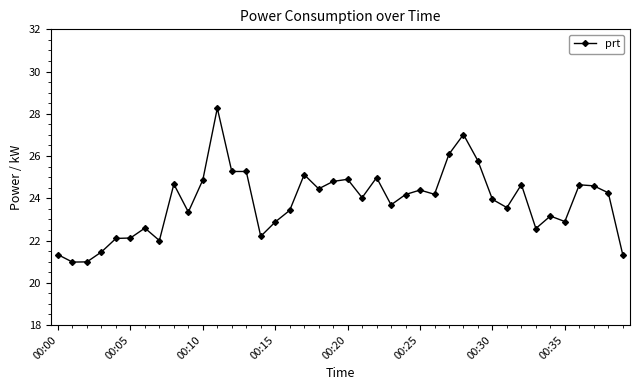

What is the difference between the maximum and minimum values?

7.3